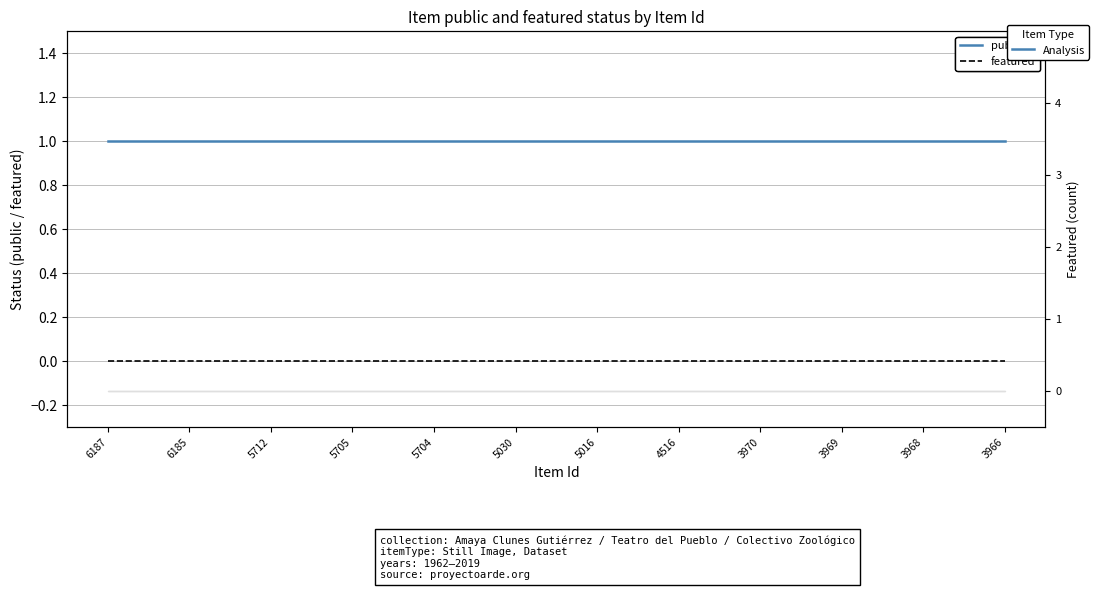

What is the difference between the highest and lowest values at 3969?

1